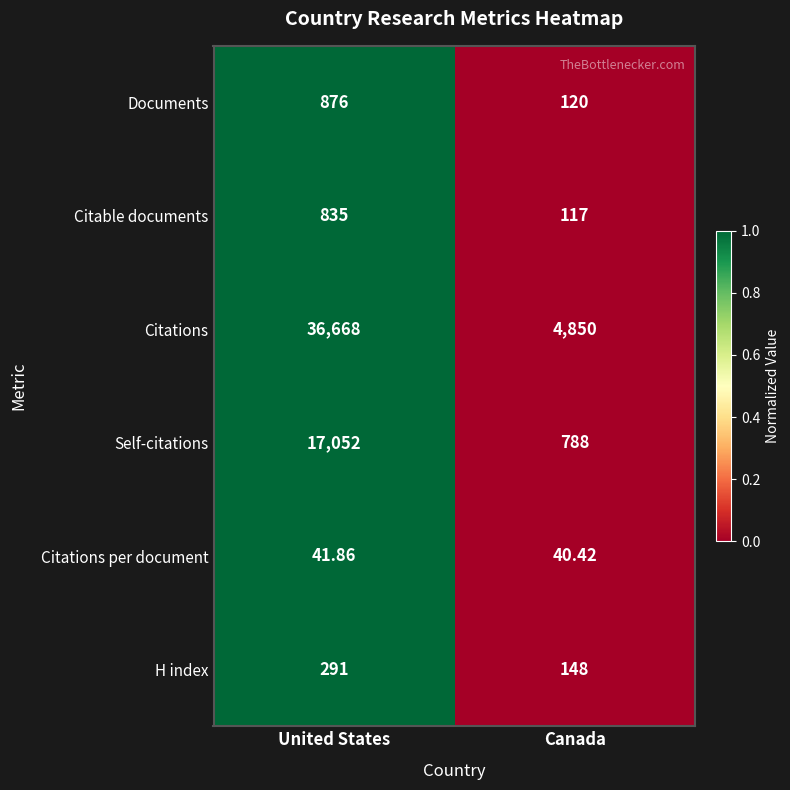

Count the number of data series in this chart.

6